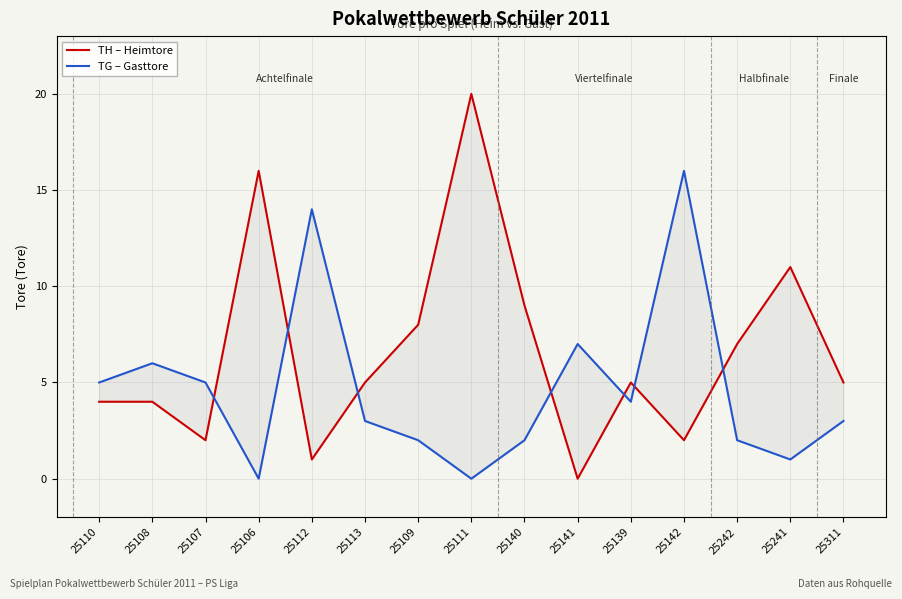

Reading right to left, list all the values displayed in this chart.

TH – Heimtore: 25311=5	25241=11	25242=7	25142=2	25139=5	25141=0	25140=9	25111=20	25109=8	25113=5	25112=1	25106=16	25107=2	25108=4	25110=4
TG – Gasttore: 25311=3	25241=1	25242=2	25142=16	25139=4	25141=7	25140=2	25111=0	25109=2	25113=3	25112=14	25106=0	25107=5	25108=6	25110=5